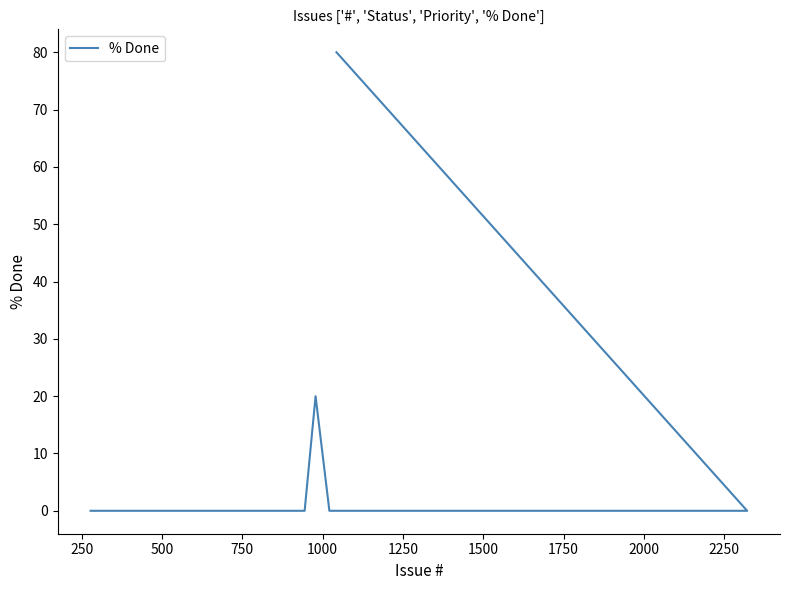

How many lines are shown in the chart?

1